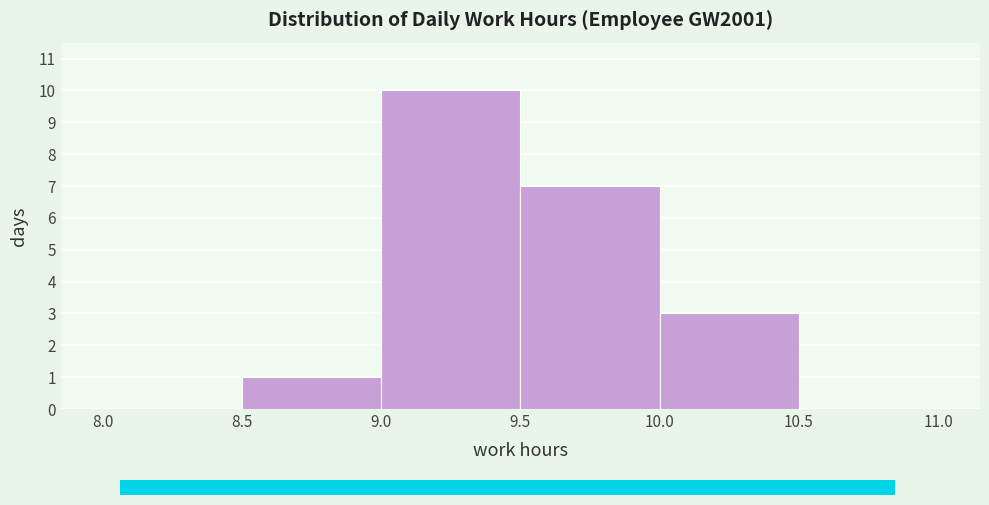

Reading left to right, transcribe this chart: for each bar, give the range it covers on the x-axis and its height. The values are not printed on the chart, so give them approximately, as read against the axis.

8.0 to 8.5: 0
8.5 to 9.0: 1
9.0 to 9.5: 10
9.5 to 10.0: 7
10.0 to 10.5: 3
10.5 to 11.0: 0